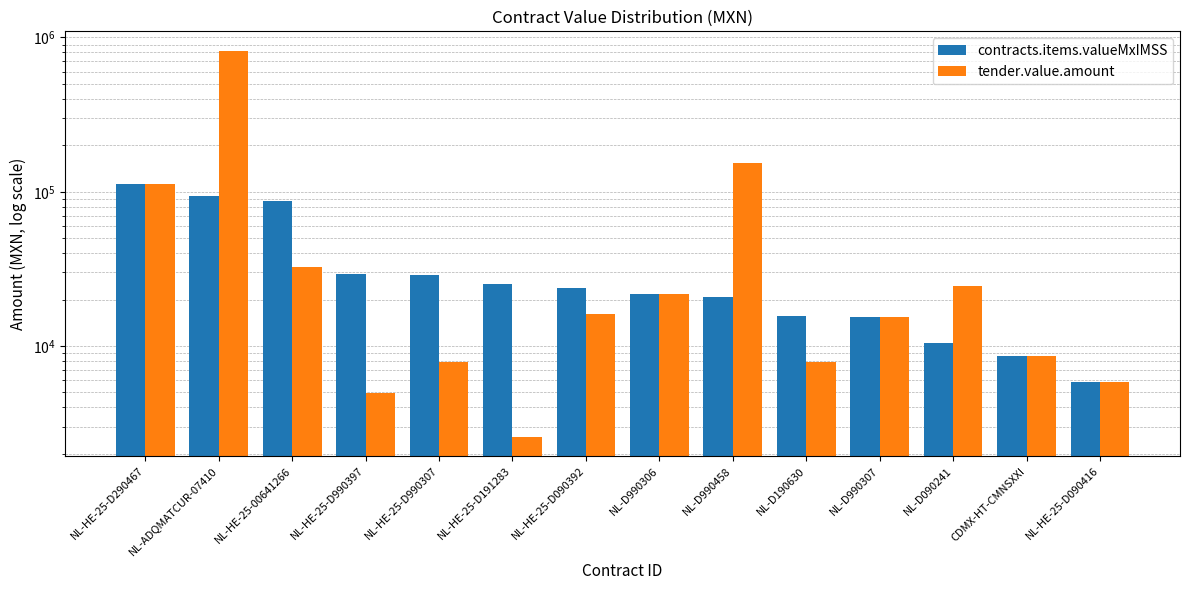

Rank the series by their maximum value, from lowest to highest.

contracts.items.valueMxIMSS, tender.value.amount